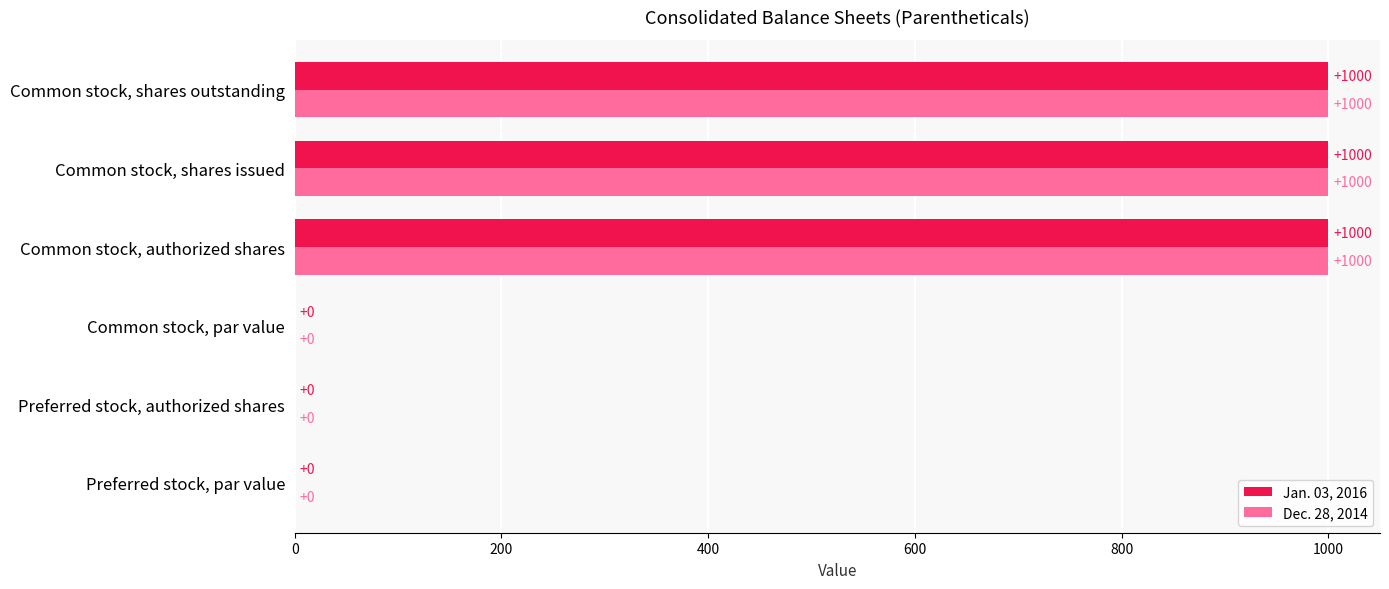

What is the sum of all Jan. 03, 2016 values?

3000